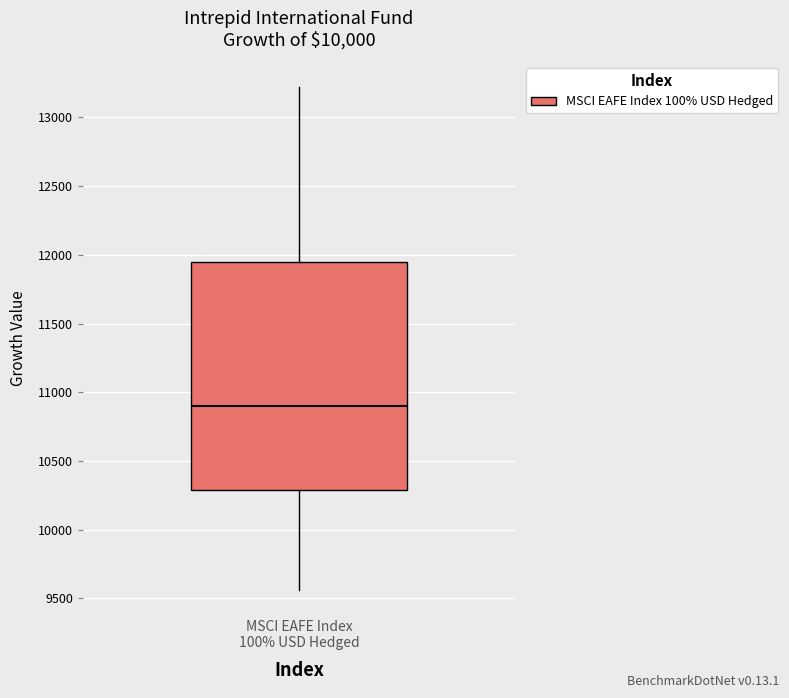

Read this box plot against the y-axis: the position of the median line, the range covered by the box, and the ends of both whiskers. The values are not printed on the chart, so give them approximately, as read against the axis.

median 10900, box 10300 to 11950, whiskers 9550 to 13200